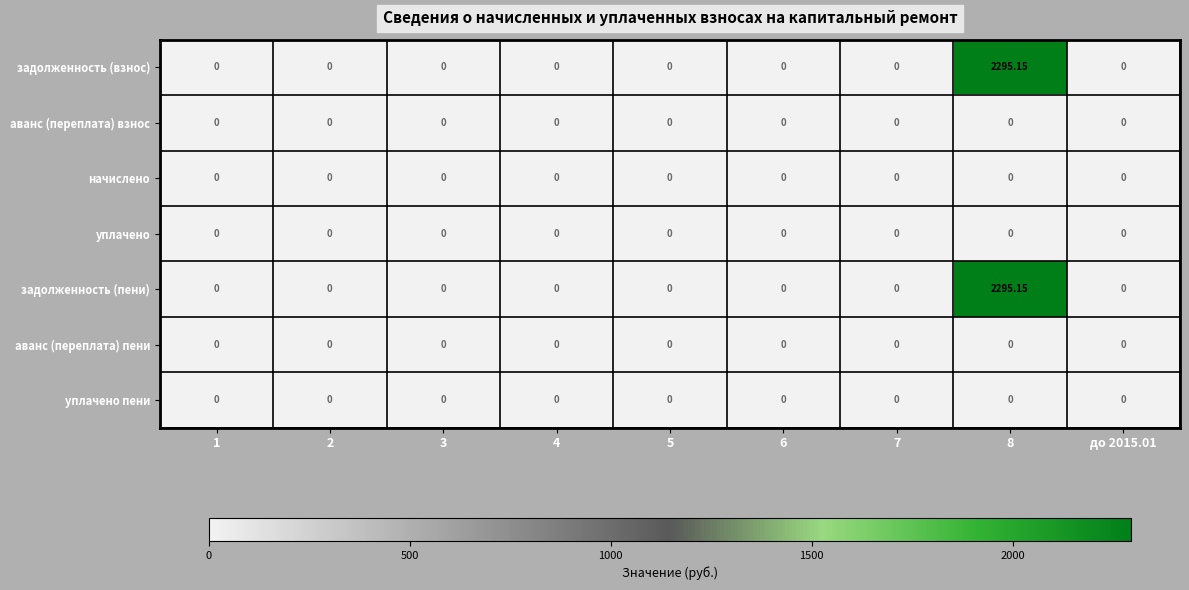

Rank the series at 5 from lowest to highest value.

задолженность (взнос), аванс (переплата) взнос, начислено, уплачено, задолженность (пени), аванс (переплата) пени, уплачено пени